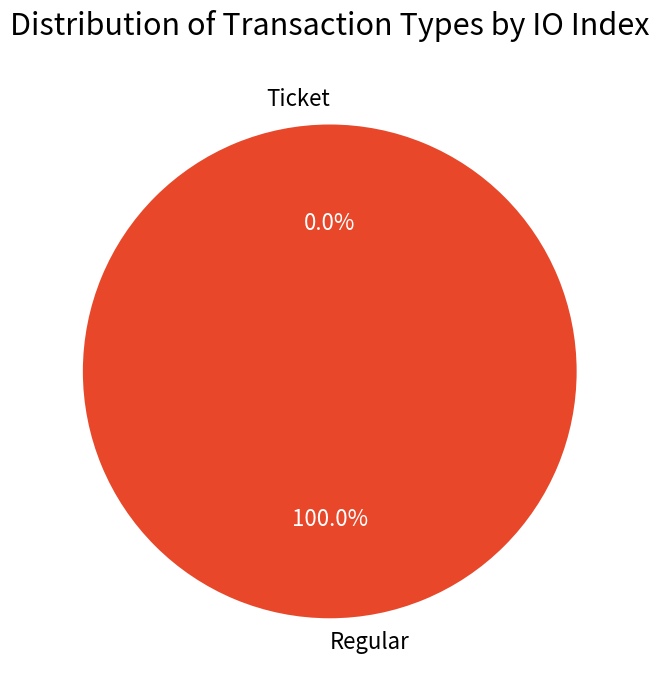

To the nearest percent, what is the average slice percentage?

50%